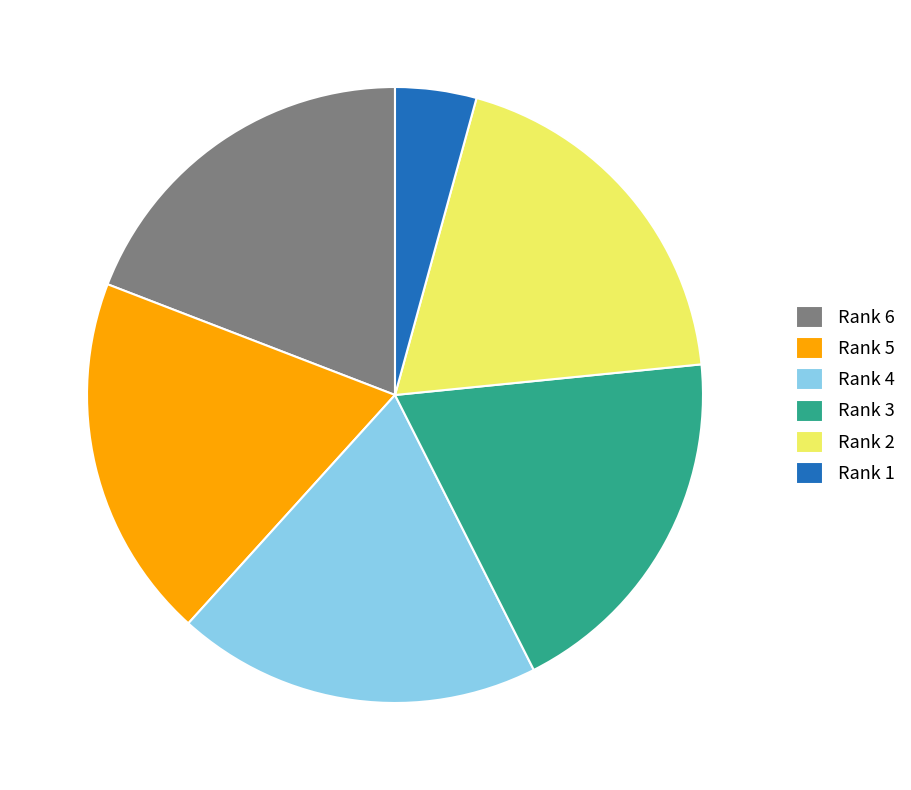

Is Rank 1 the majority of the pie?

No